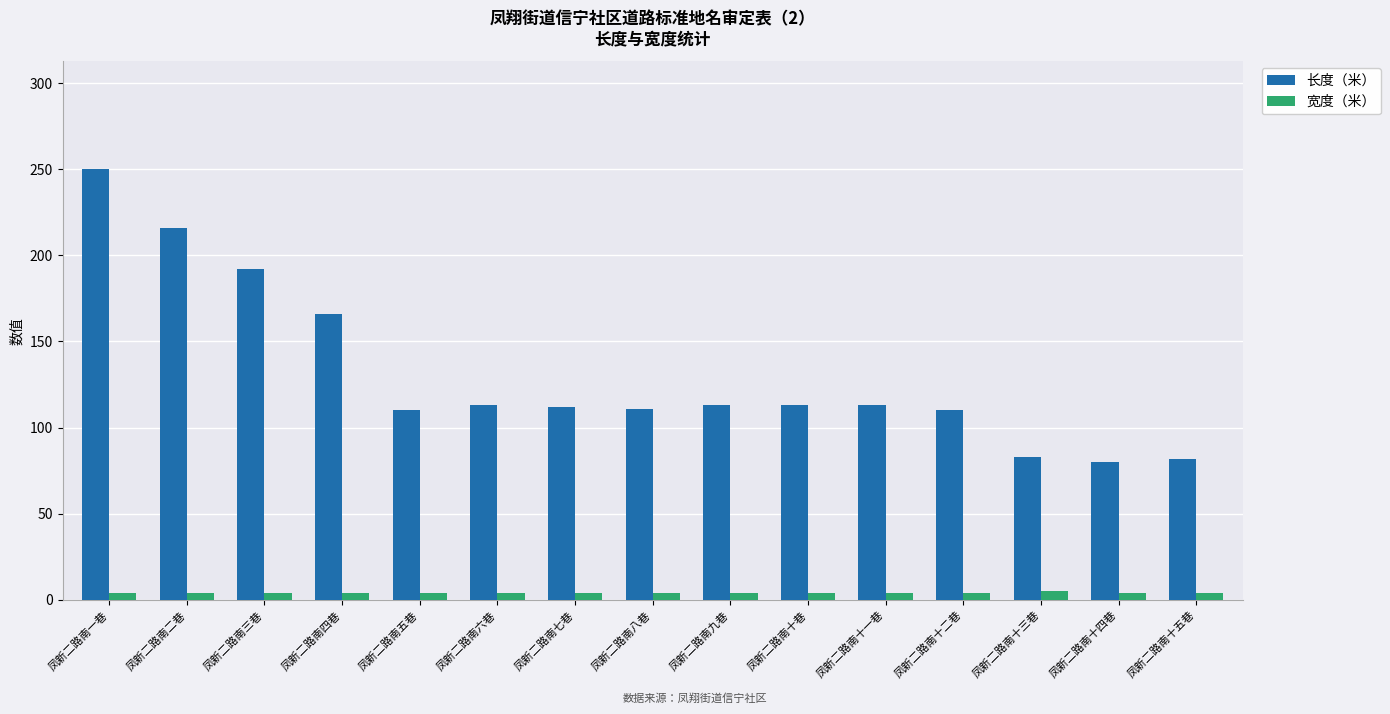

What is the label of the 7th bar from the left?

凤新二路南七巷